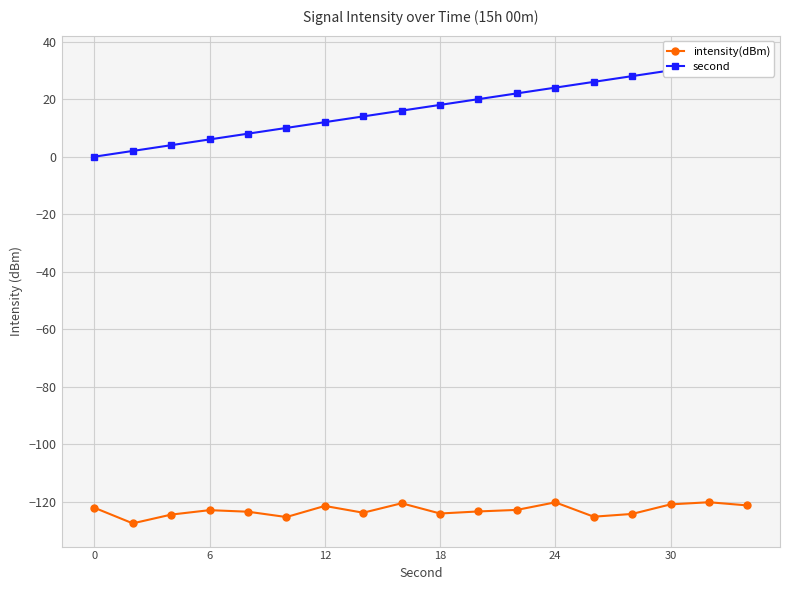

True or false: second has more than 2 points higher than both neighbors.

False